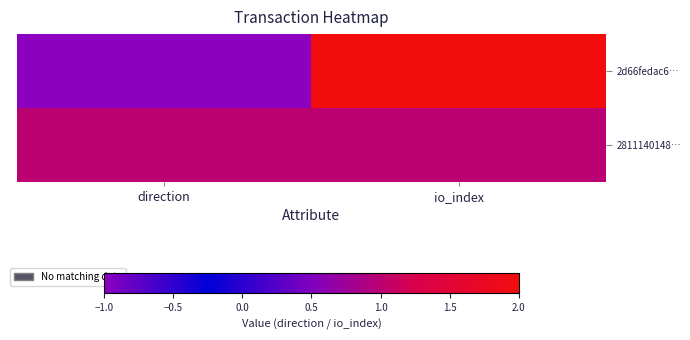

Which series has the largest total across all categories?

2811140148…